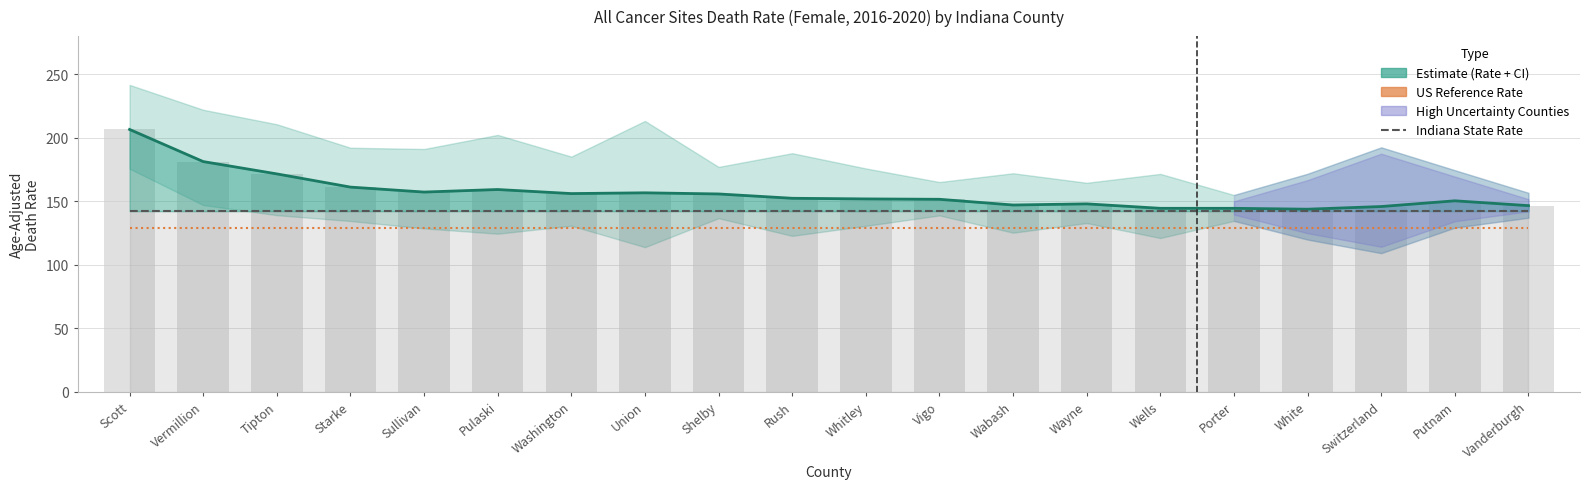

Reading left to right, list all the values displayed in this chart.

Age-Adjusted Rate: Scott=206.5	Vermillion=181.2	Tipton=171.5	Starke=161.1	Sullivan=157.2	Pulaski=159.2	Washington=156.0	Union=156.6	Shelby=155.7	Rush=152.3	Whitley=151.8	Vigo=151.5	Wabash=147.0	Wayne=147.9	Wells=144.4	Porter=144.4	White=143.7	Switzerland=145.8	Putnam=150.3	Vanderburgh=146.5
Indiana Rate (142.2): Scott=142.2	Vermillion=142.2	Tipton=142.2	Starke=142.2	Sullivan=142.2	Pulaski=142.2	Washington=142.2	Union=142.2	Shelby=142.2	Rush=142.2	Whitley=142.2	Vigo=142.2	Wabash=142.2	Wayne=142.2	Wells=142.2	Porter=142.2	White=142.2	Switzerland=142.2	Putnam=142.2	Vanderburgh=142.2
US Rate (128.7): Scott=128.7	Vermillion=128.7	Tipton=128.7	Starke=128.7	Sullivan=128.7	Pulaski=128.7	Washington=128.7	Union=128.7	Shelby=128.7	Rush=128.7	Whitley=128.7	Vigo=128.7	Wabash=128.7	Wayne=128.7	Wells=128.7	Porter=128.7	White=128.7	Switzerland=128.7	Putnam=128.7	Vanderburgh=128.7